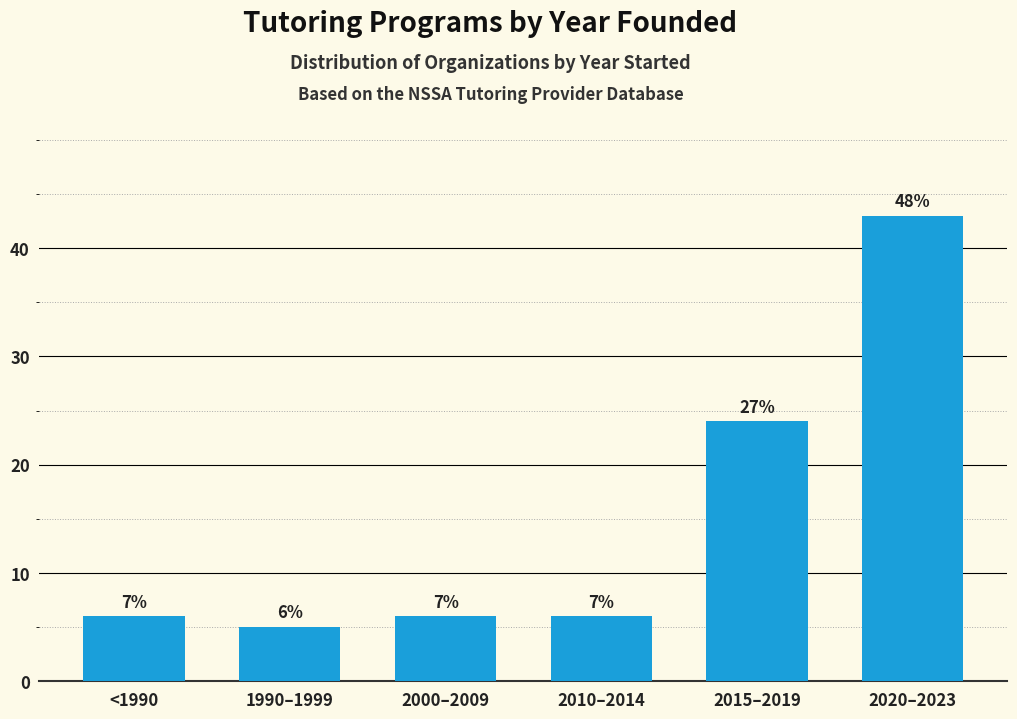

Are the bars horizontal?

No